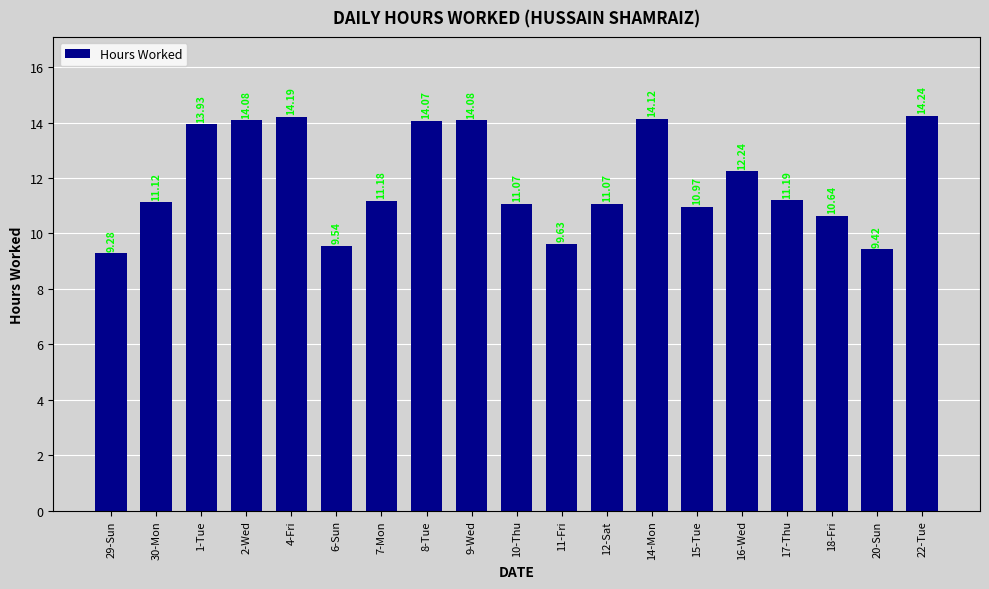

Where does the data first go above 11?

30-Mon